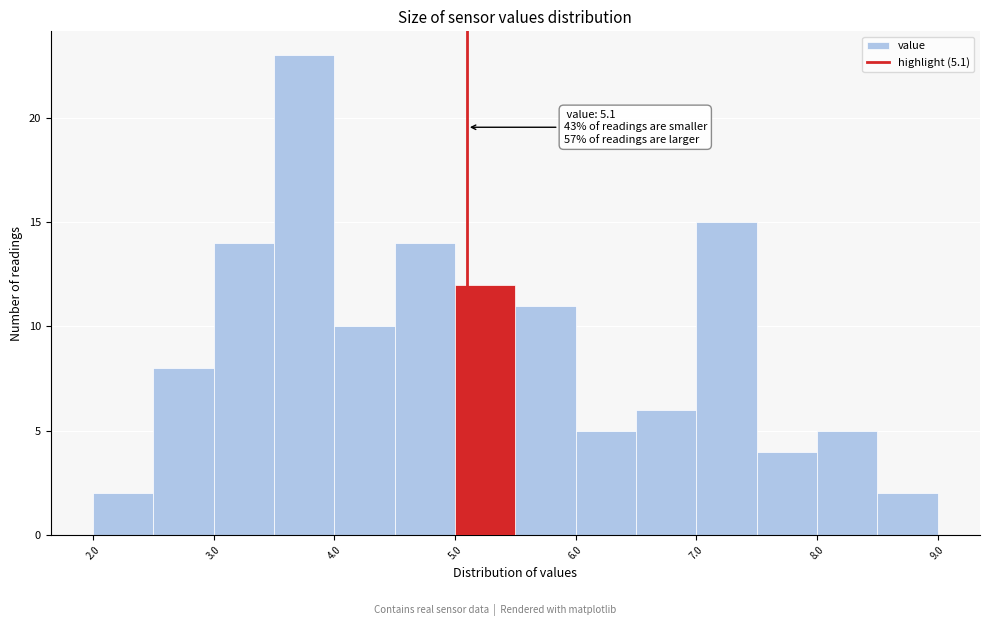

Over which range of the x-axis is the bar tallest?

3.5 to 4.0